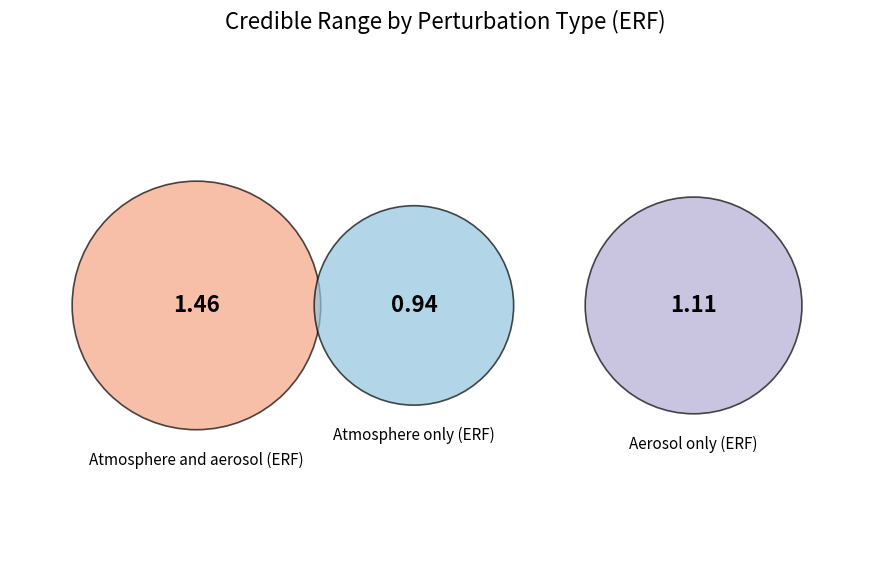

To the nearest percent, what portion does Atmosphere and aerosol (ERF) represent?

42%